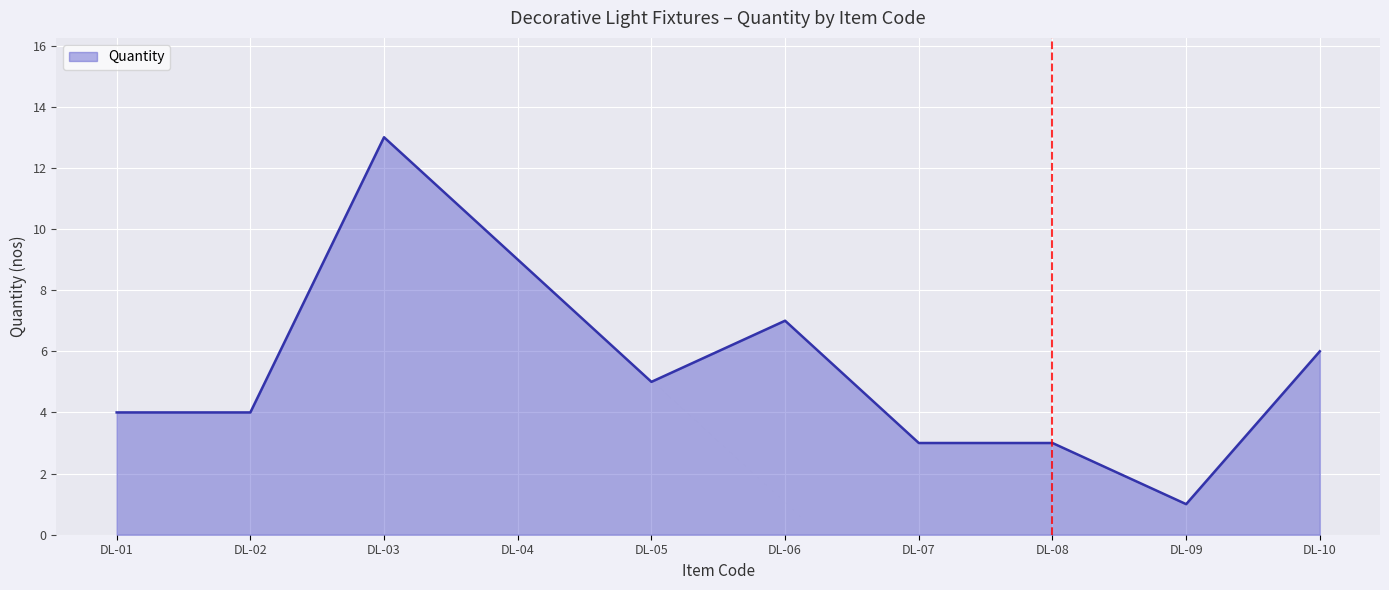

Between DL-04 and DL-02, which is larger?

DL-04